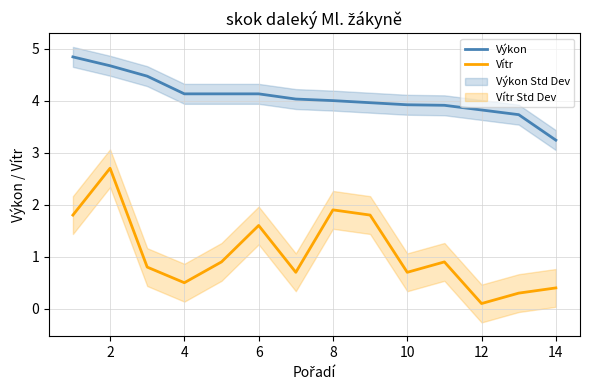

What is the lowest value of the Výkon series?

3.2